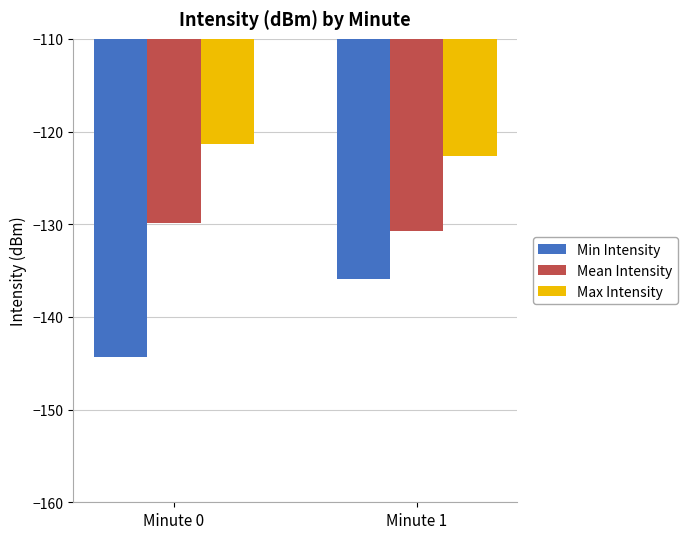

Where is Min Intensity nearest to the value -140?

Minute 1